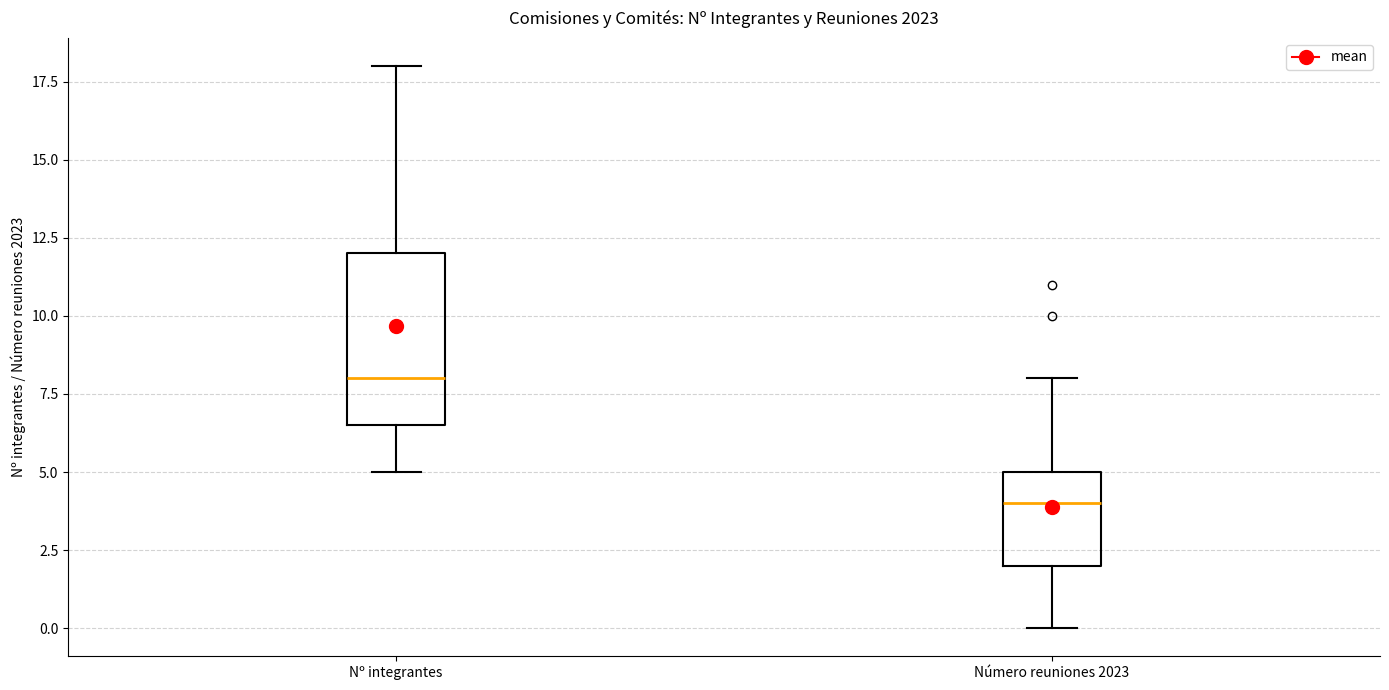

Which box's median line is the highest?

Nº integrantes